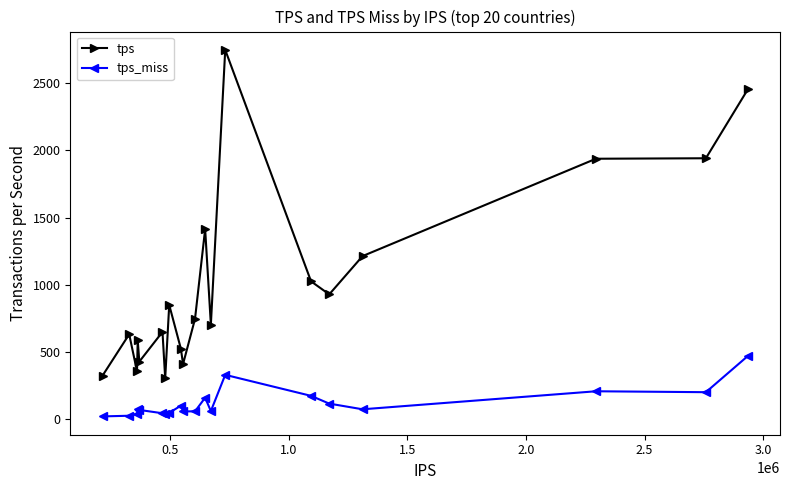

Rank the series by their maximum value, from lowest to highest.

tps_miss, tps